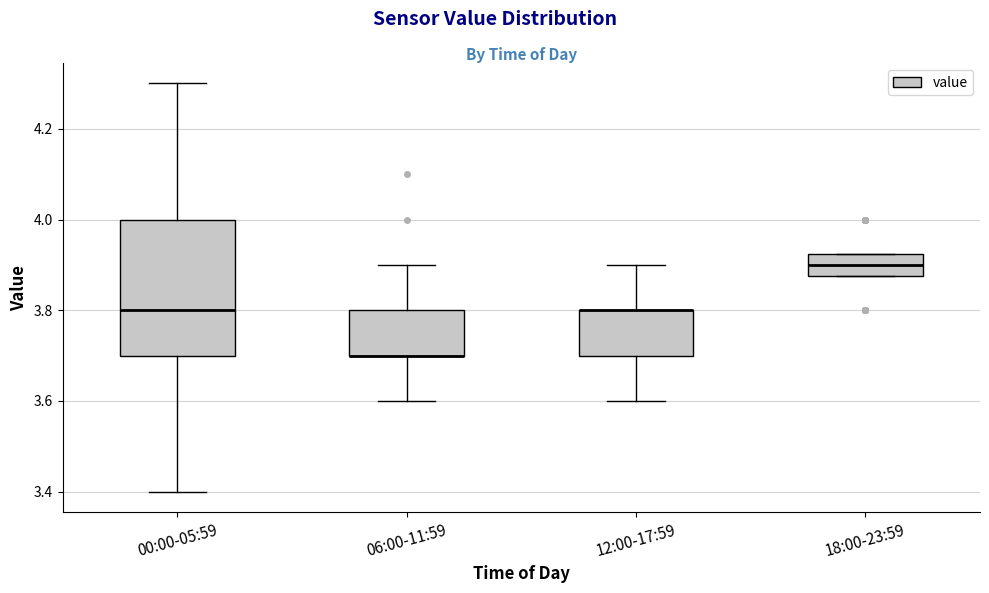

Reading left to right, transcribe this box plot: for each box, give where its median line is, the range the box spans, and where its two whiskers end, as read against the y-axis. The values are not printed on the chart, so give them approximately, as read against the axis.

00:00-05:59: median 3.80, box 3.70 to 4.00, whiskers 3.40 to 4.30
06:00-11:59: median 3.70 (drawn on the box's lower edge), box 3.70 to 3.80, whiskers 3.60 to 3.90
12:00-17:59: median 3.80 (drawn on the box's upper edge), box 3.70 to 3.80, whiskers 3.60 to 3.90
18:00-23:59: median 3.90, box 3.88 to 3.92, whiskers 3.88 to 3.92